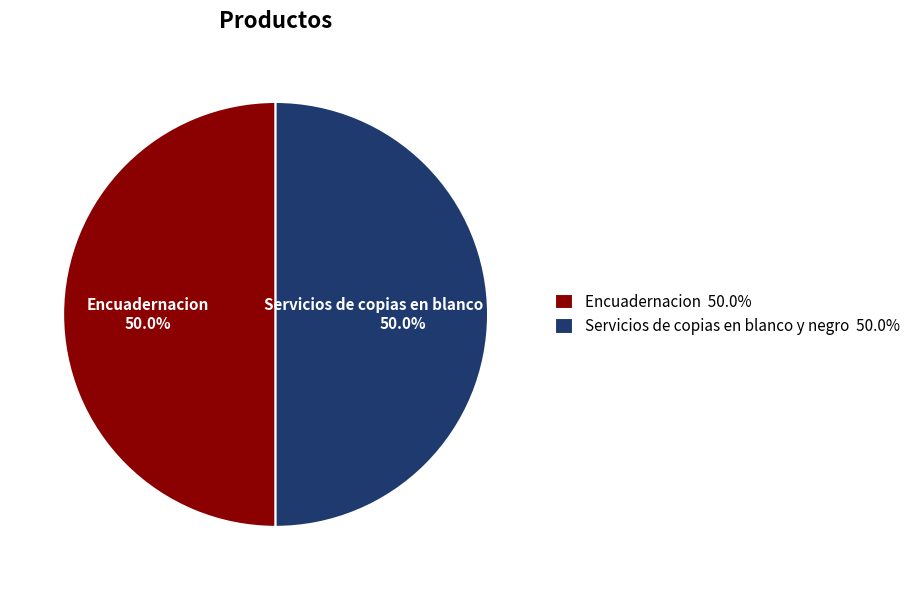

What portion of the pie excludes Encuadernacion 50.0%?

50.0%